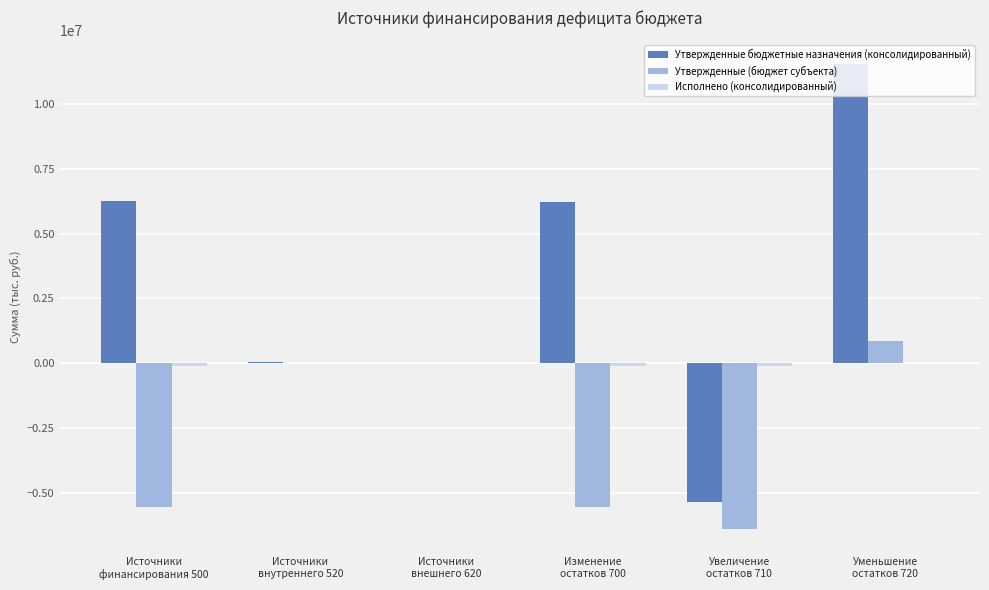

At which category does the chart reach its peak across all series?

Уменьшение
остатков 720